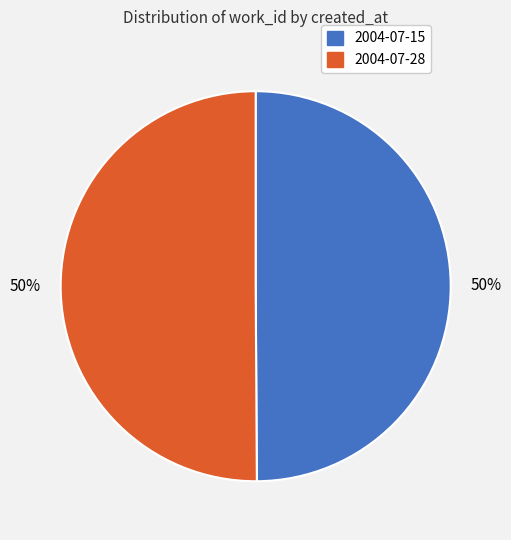

To the nearest percent, what percentage of the pie is 2004-07-15?

50%